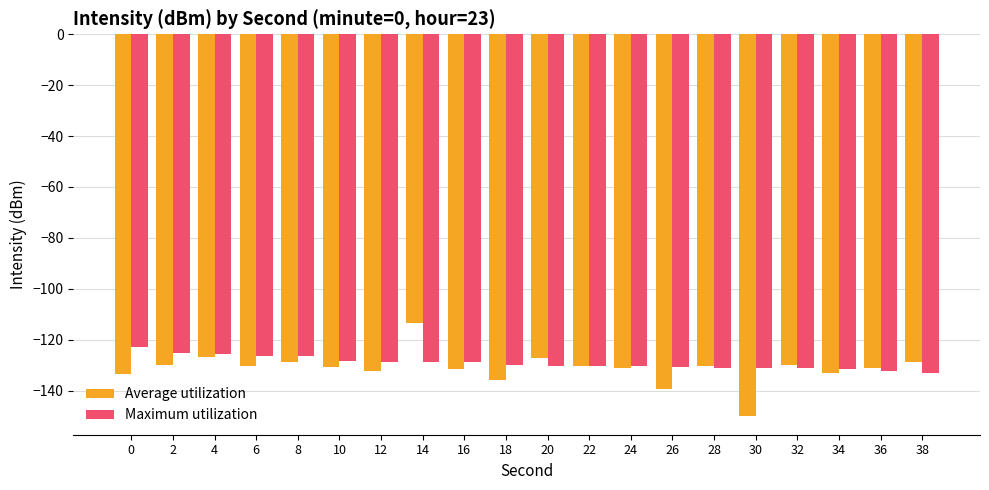

Are the bars horizontal?

No